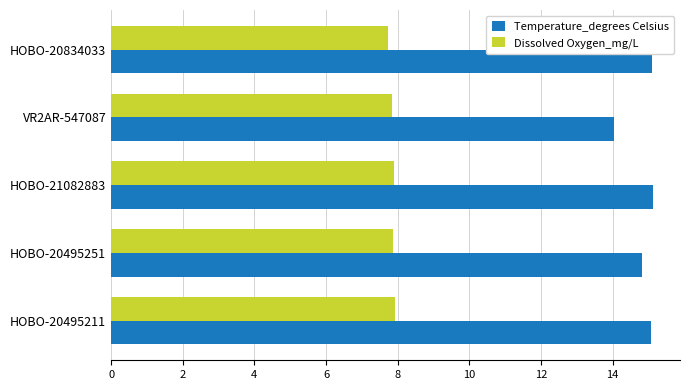

What is the sum of all Dissolved Oxygen_mg/L values?

39.3